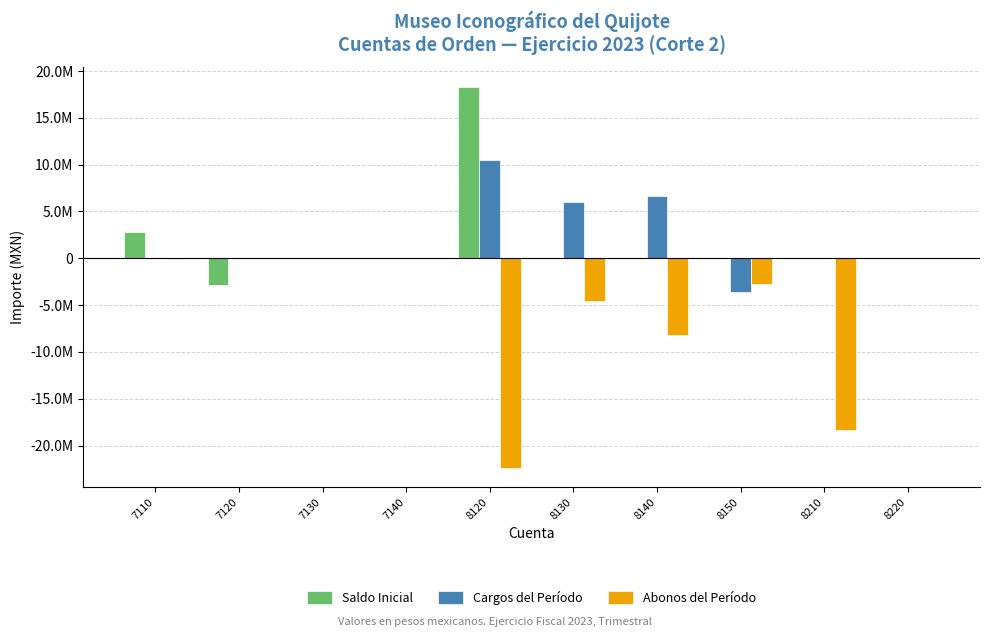

What is the minimum value for Cargos del Período?

-3623833.4